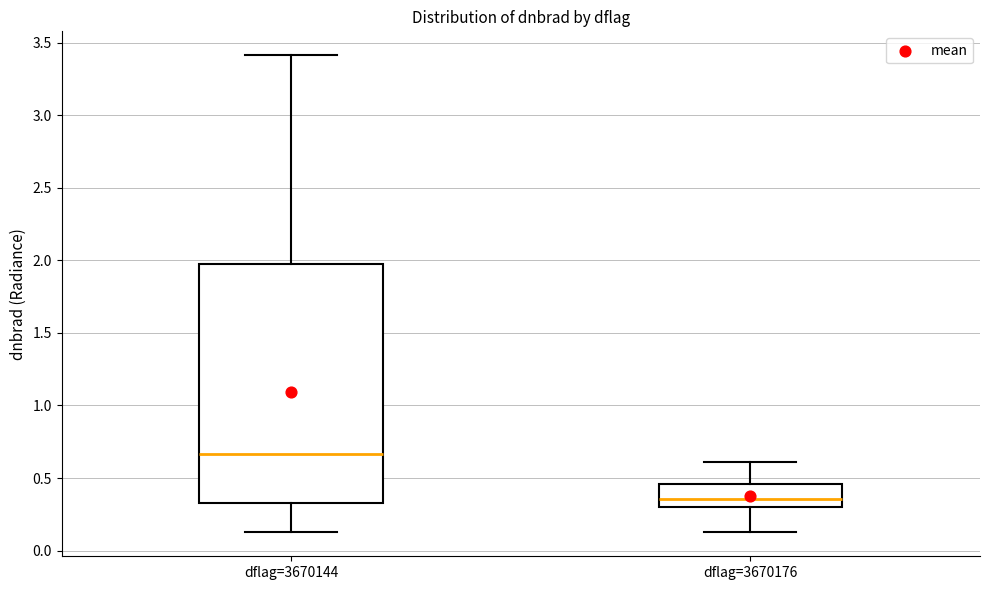

Comparing the boxes themselves (not the whiskers), which one is the tallest?

dflag=3670144